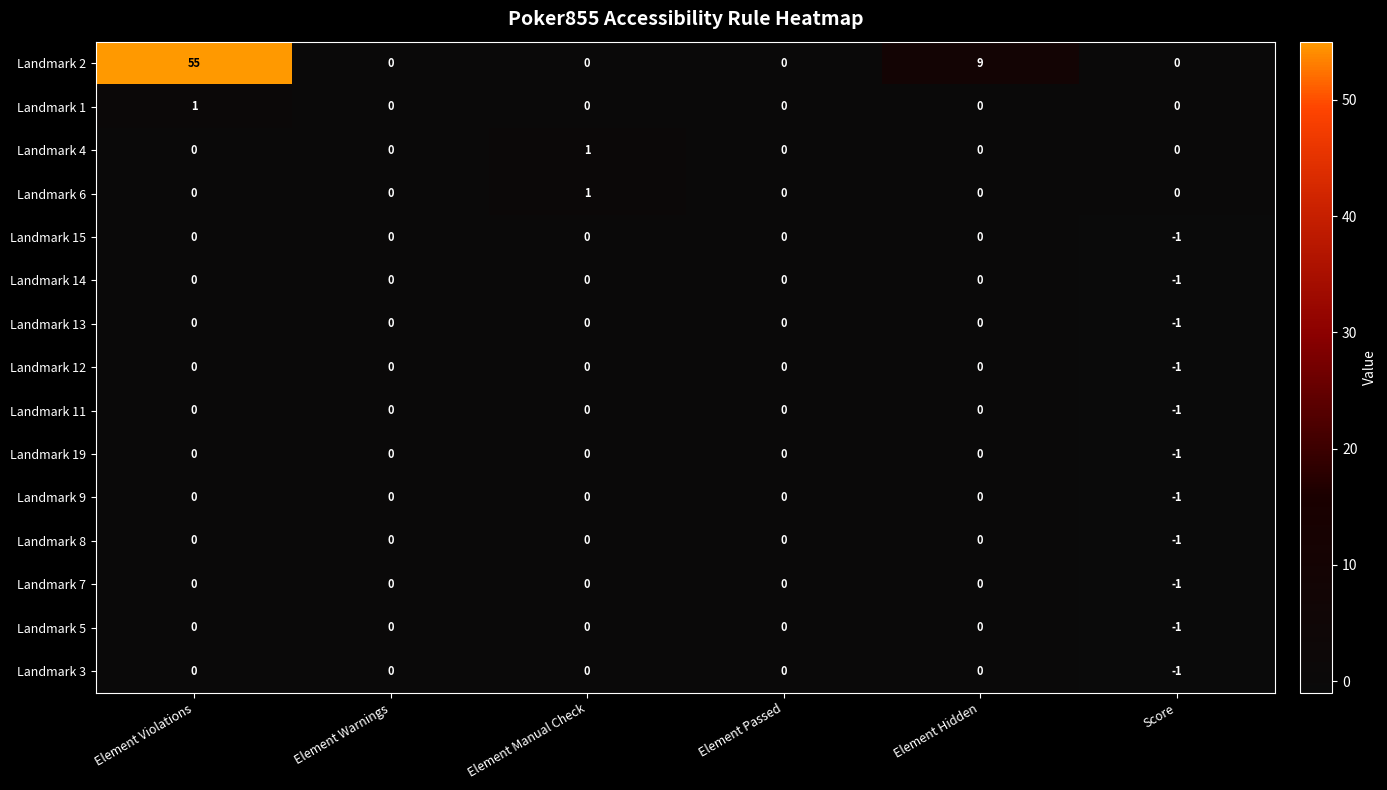

At which category is the sum across all series the highest?

Element Violations